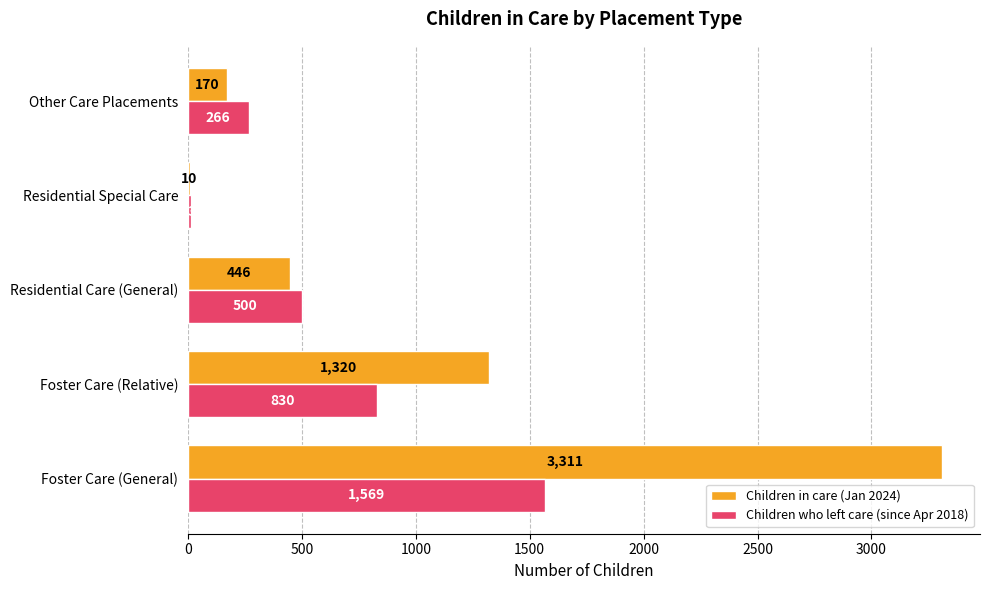

True or false: Children who left care (since Apr 2018) has a value of 1569 at Foster Care (General).

True